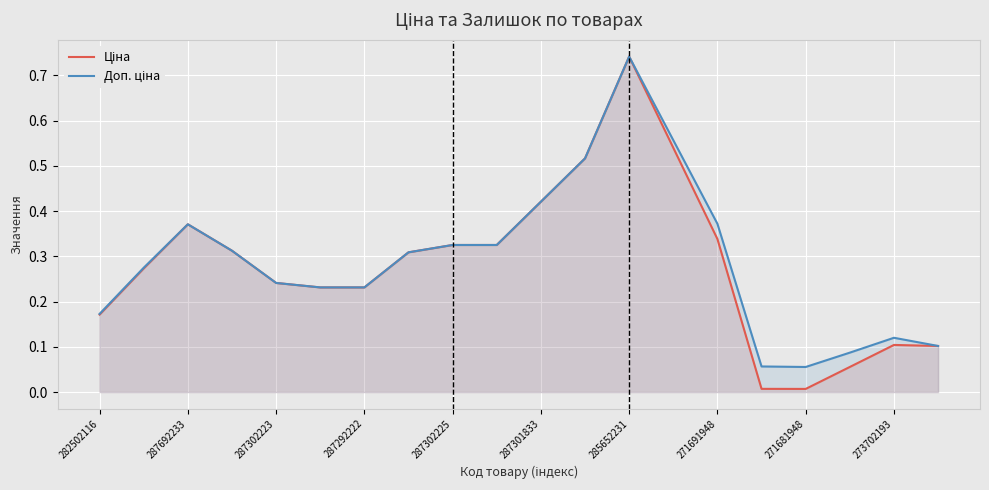

Count the number of categories in the chart.

20